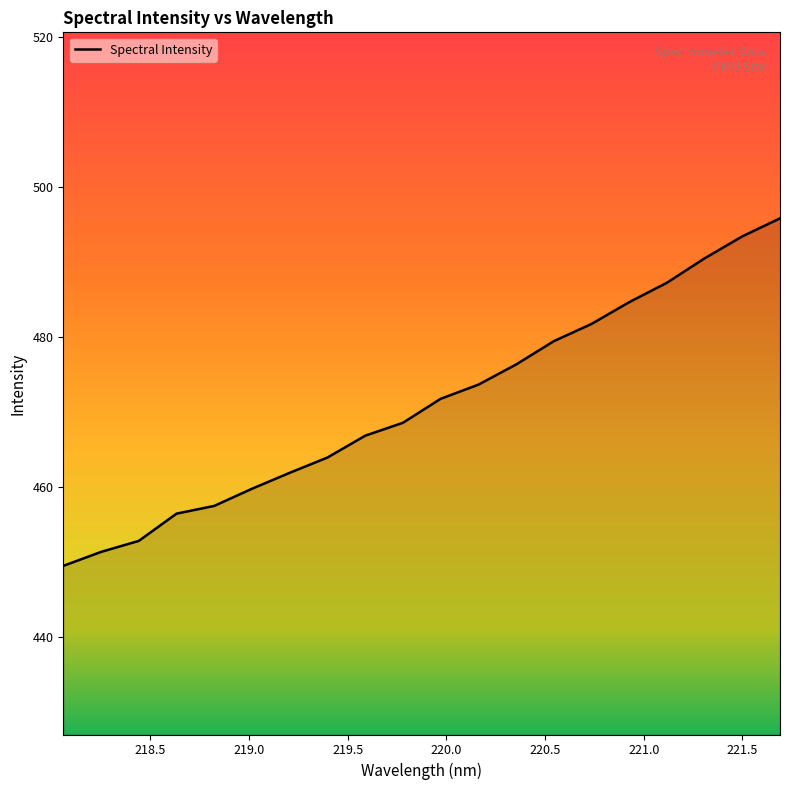

What is the smallest value displayed?

449.5